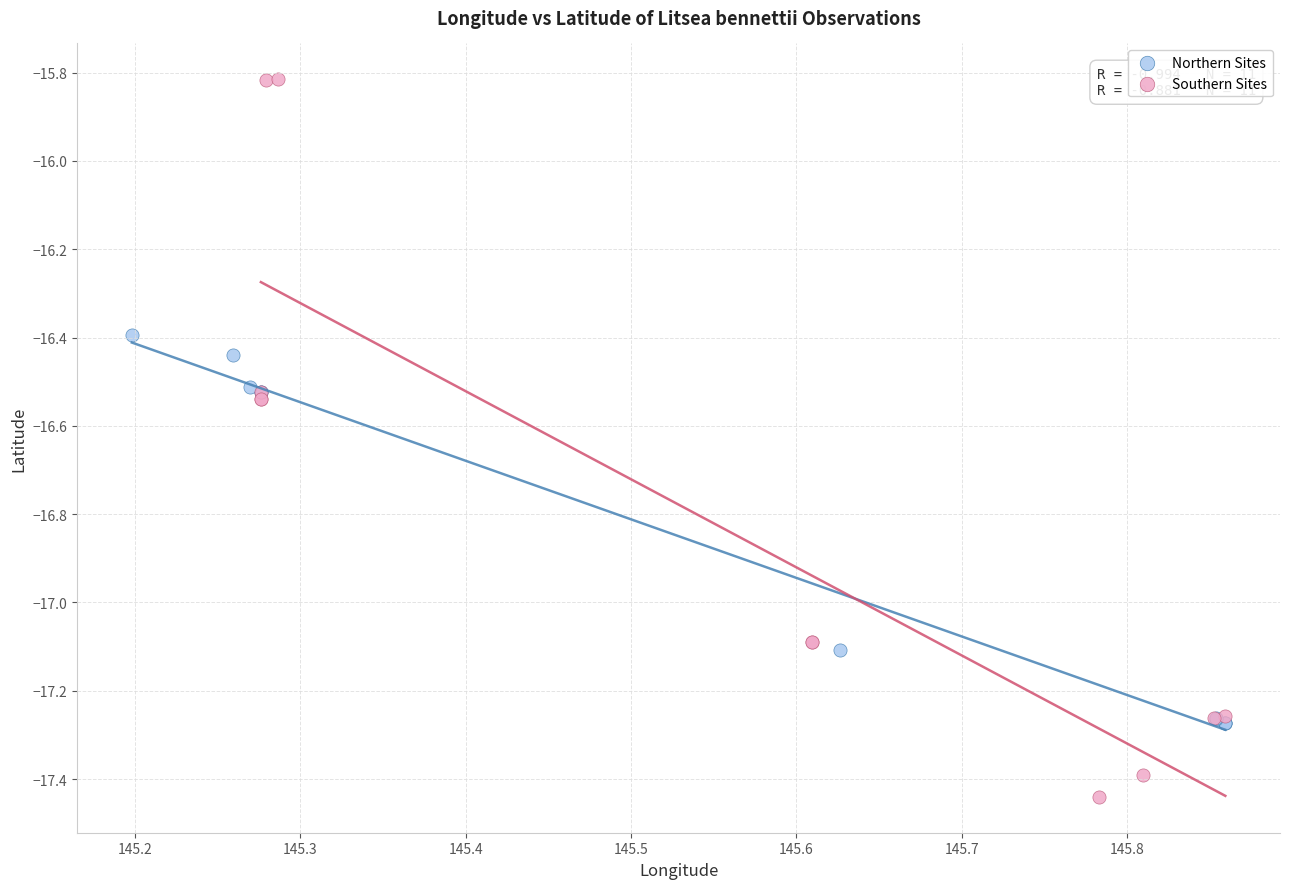

Which series reaches the minimum Y coordinate?

Southern Sites